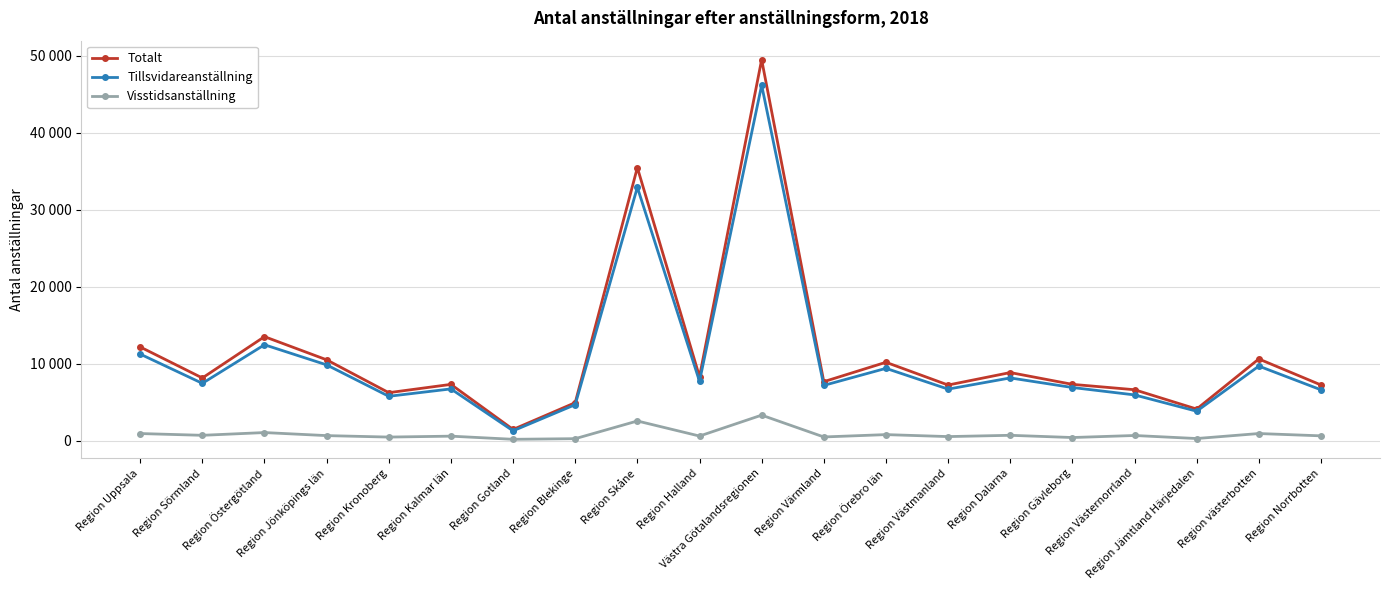

In Visstidsanställning, how many points are lower than both neighbors (excluding endpoints)?

8